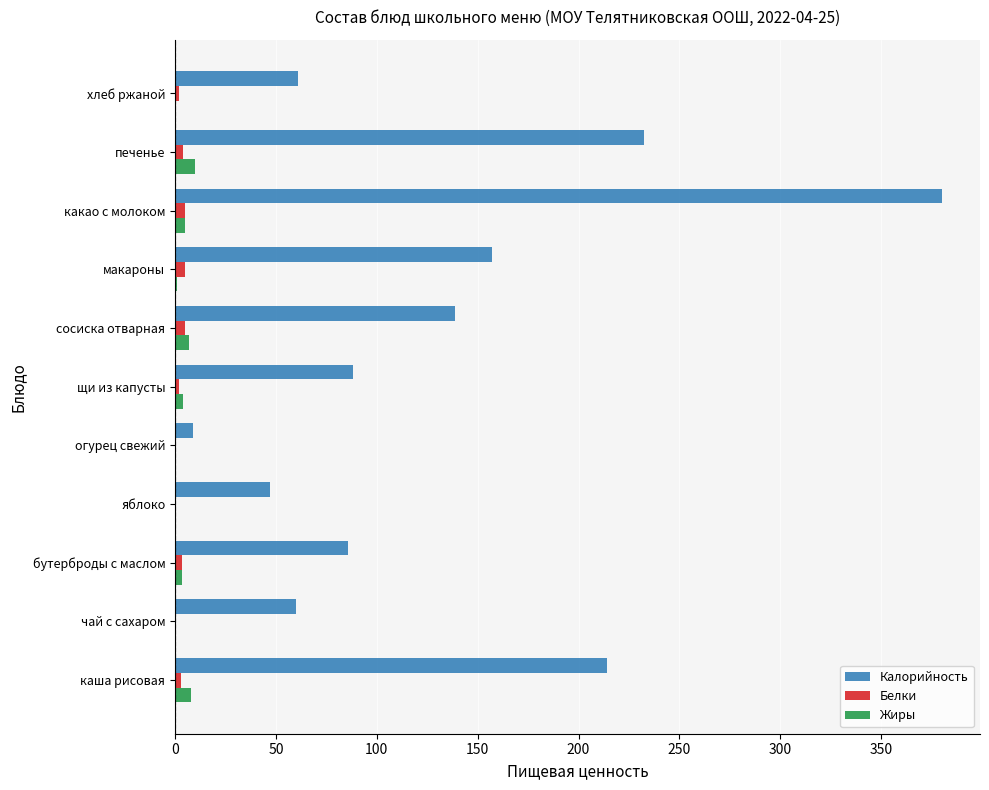

Between яблоко and какао с молоком, which series saw the biggest shift?

Калорийность